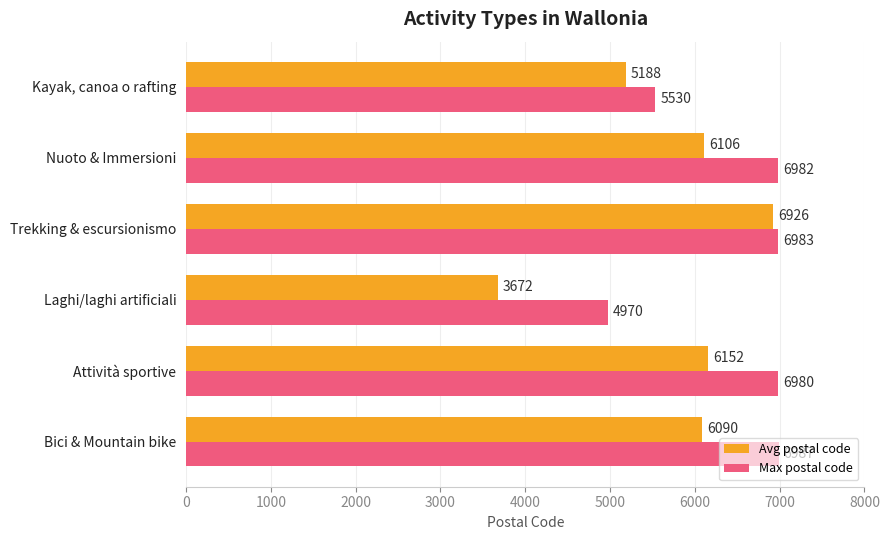

How many distinct data groups are displayed?

2